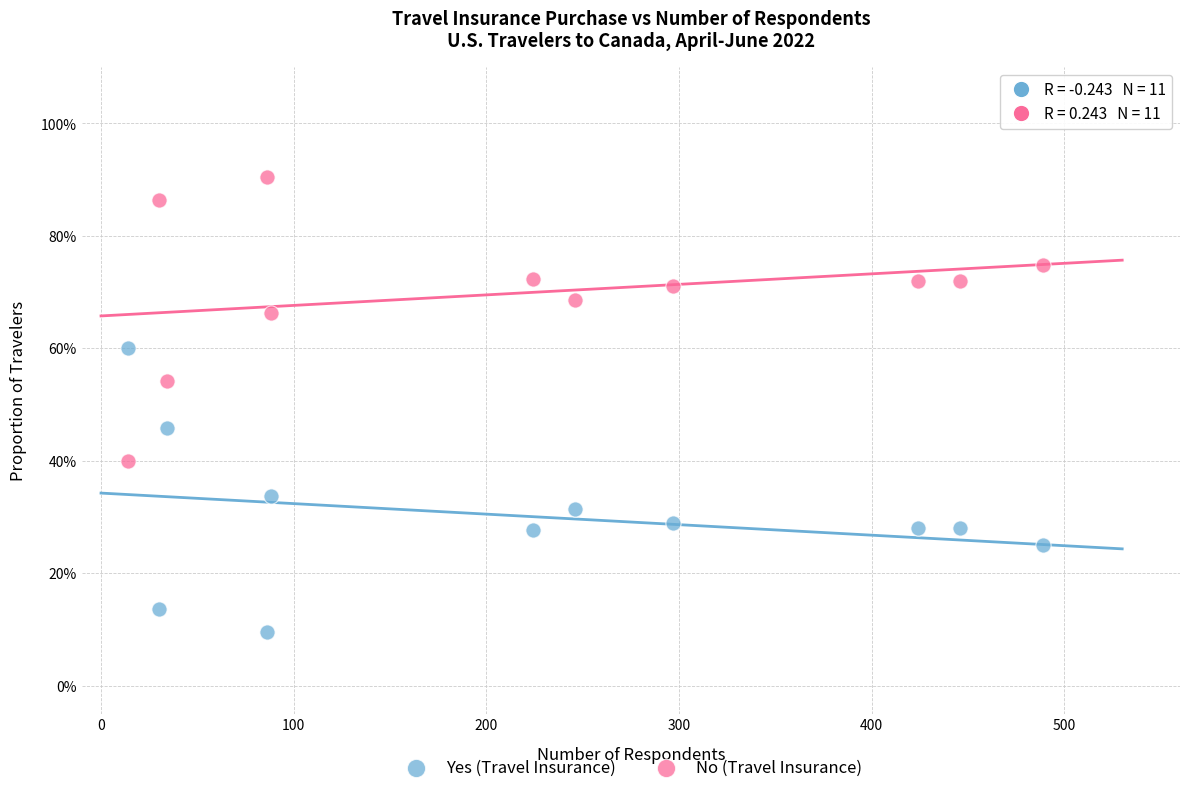

Which series reaches the minimum Y coordinate?

Yes (Travel Insurance)